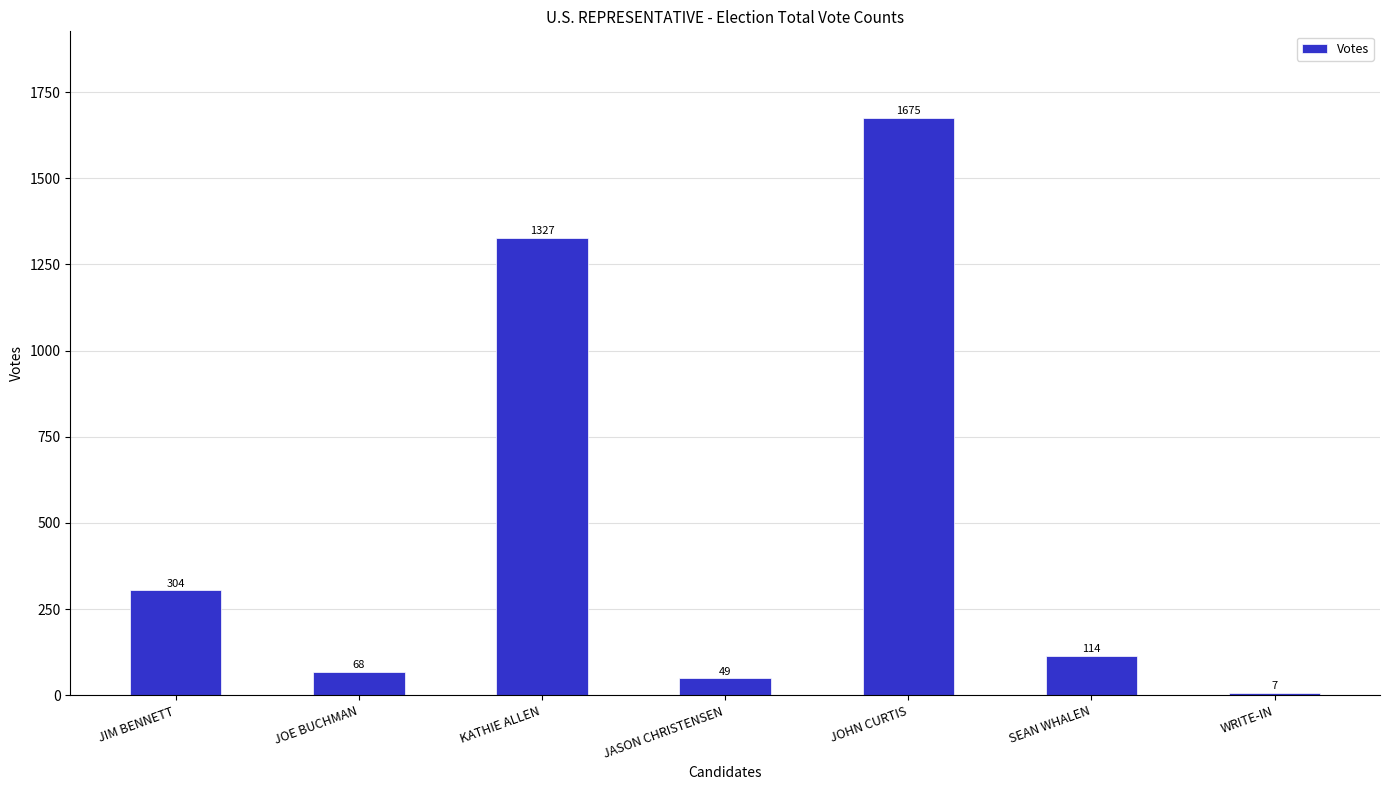

What is the smallest value displayed?

7